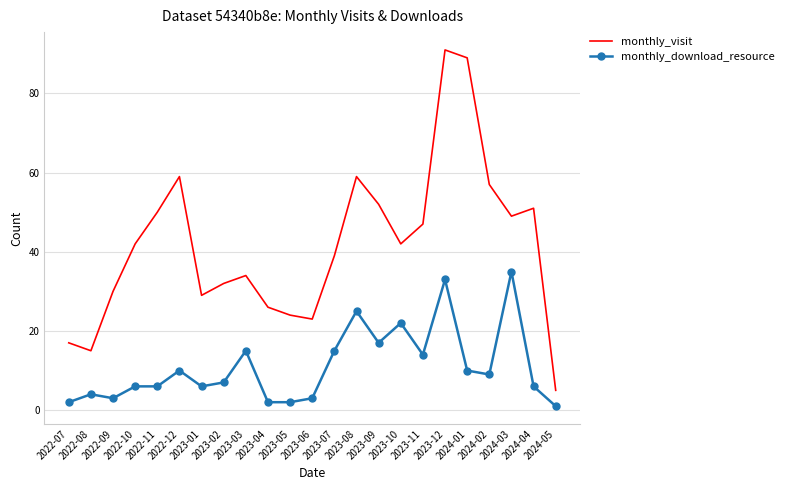

Reading left to right, what are all the values shown in this chart?

monthly_visit: 17	15	30	42	50	59	29	32	34	26	24	23	39	59	52	42	47	91	89	57	49	51	5
monthly_download_resource: 2	4	3	6	6	10	6	7	15	2	2	3	15	25	17	22	14	33	10	9	35	6	1